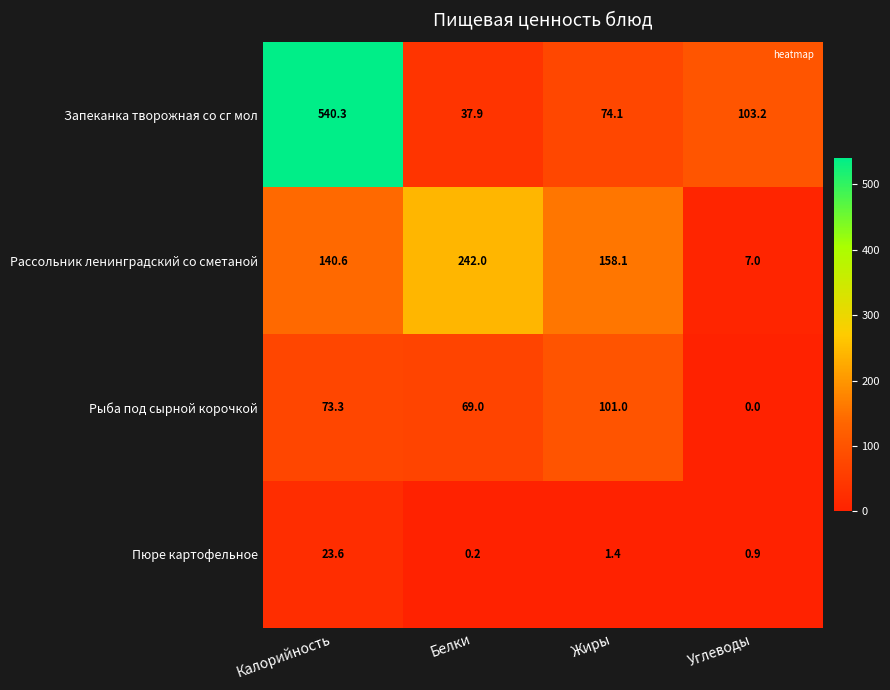

Rank the series by their average value, from lowest to highest.

Пюре картофельное, Рыба под сырной корочкой, Рассольник ленинградский со сметаной, Запеканка творожная со сг мол